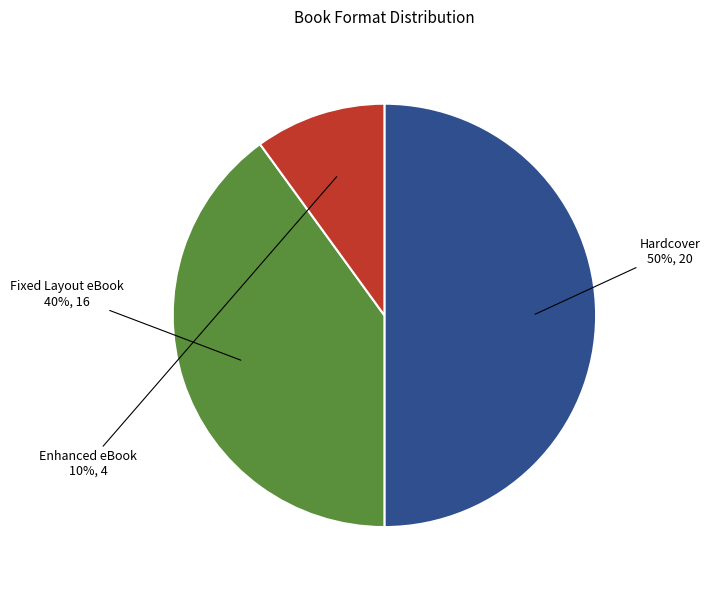

Which has a higher value, Enhanced eBook or Fixed Layout eBook?

Fixed Layout eBook